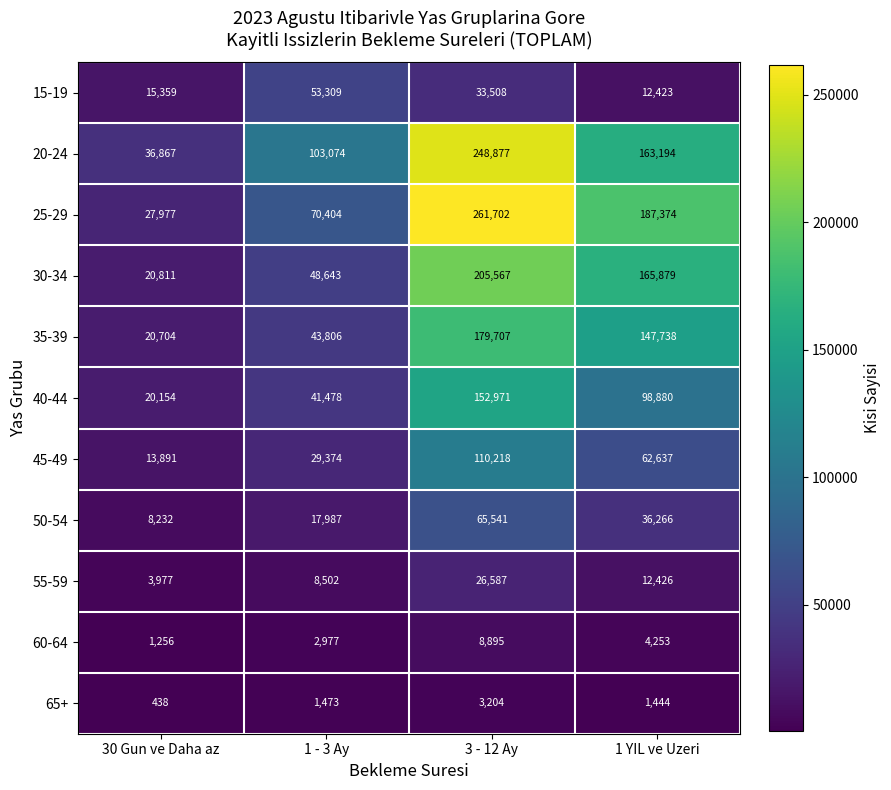

Read the 55-59 value at 3 - 12 Ay, to the nearest 10.

26590